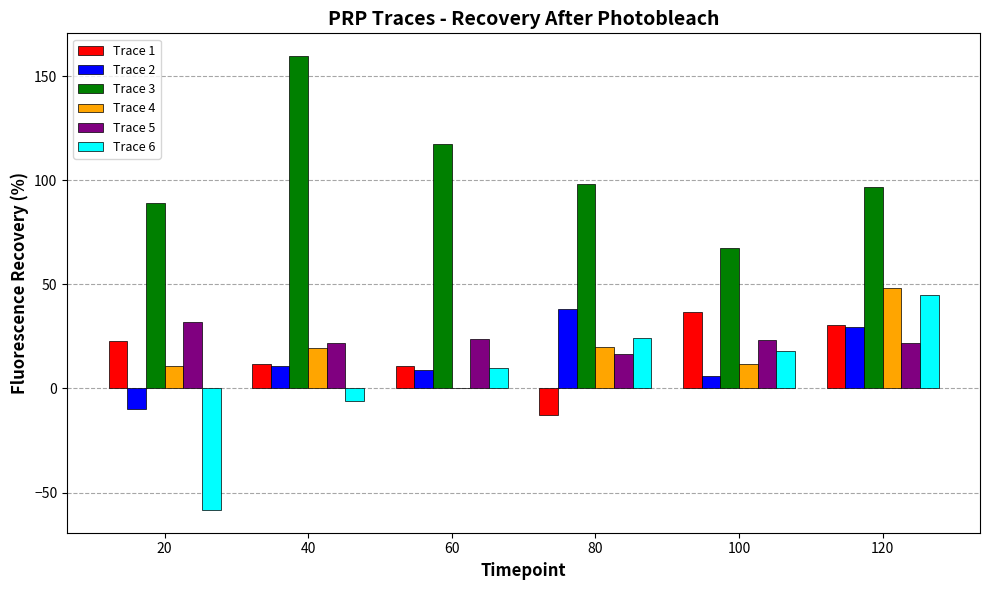

At which category is the sum across all series the highest?

120